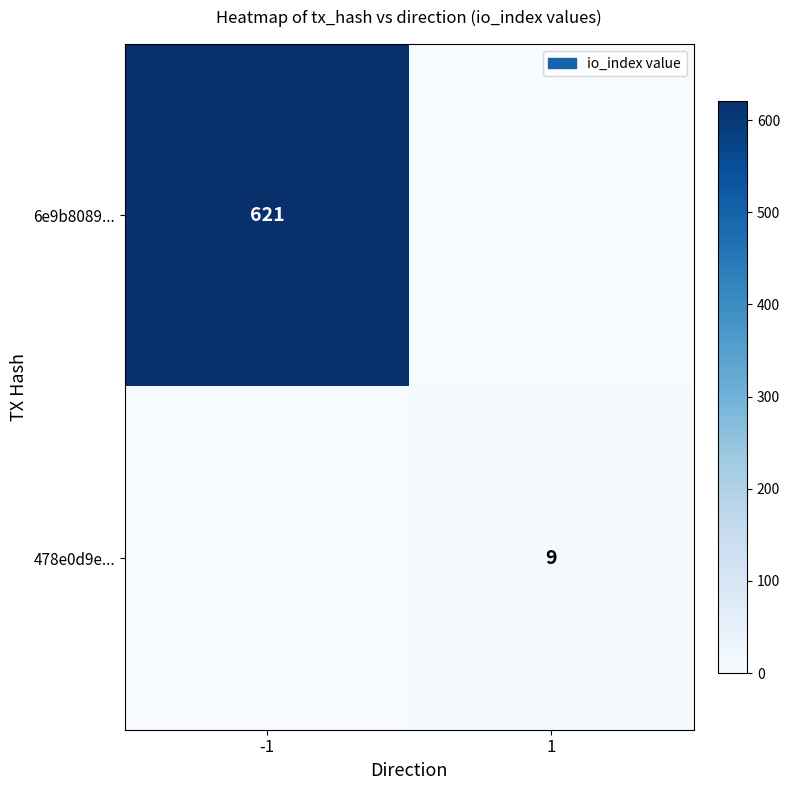

Which label corresponds to the smallest value in the chart?

1